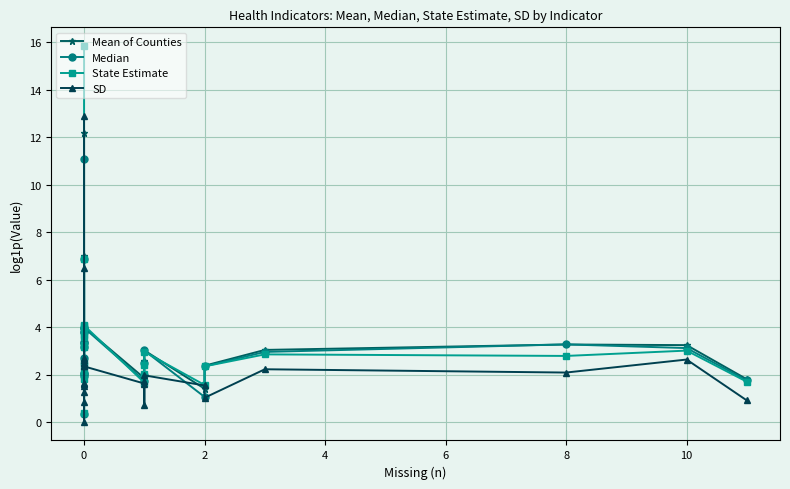

Which series ends up on top after the final intersection of Mean of Counties and State Estimate?

Mean of Counties